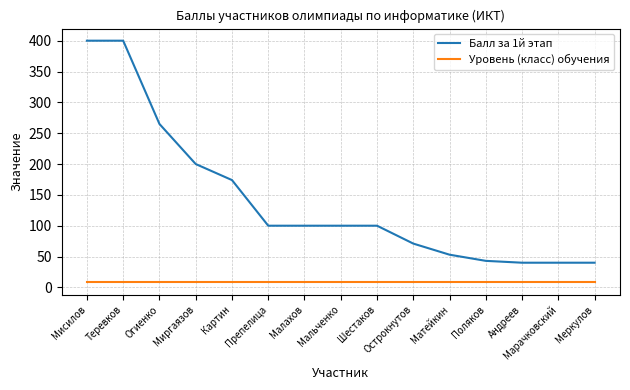

Between Картин and Андреев, which series saw the biggest shift?

Балл за 1й этап